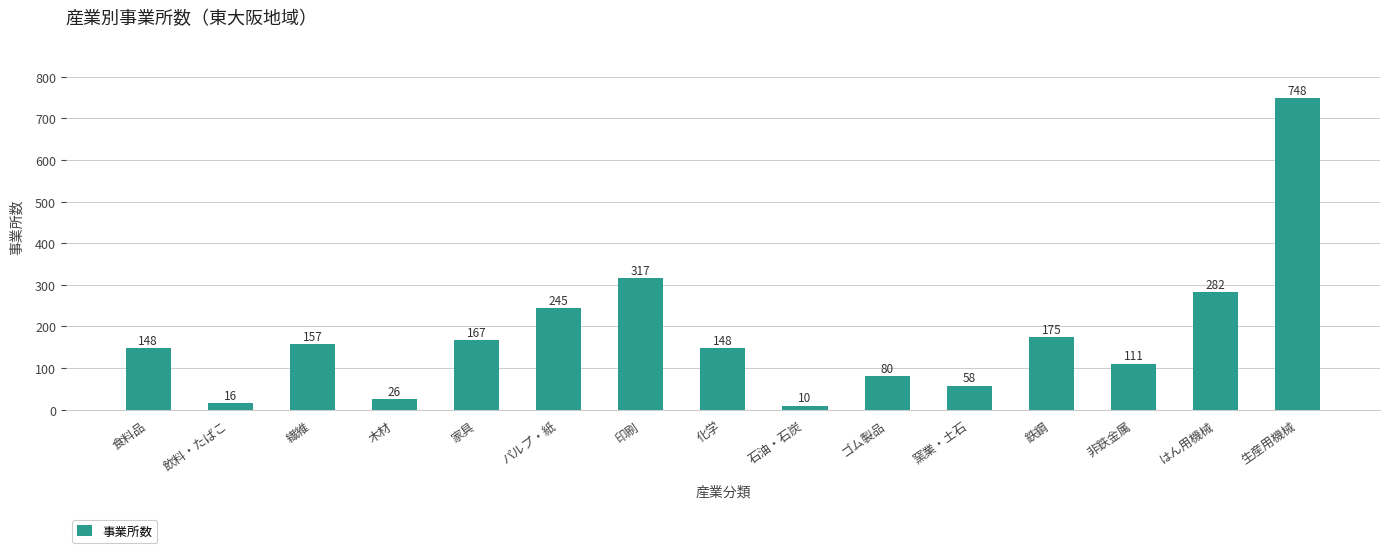

What is the label of the 9th bar from the left?

石油・石炭